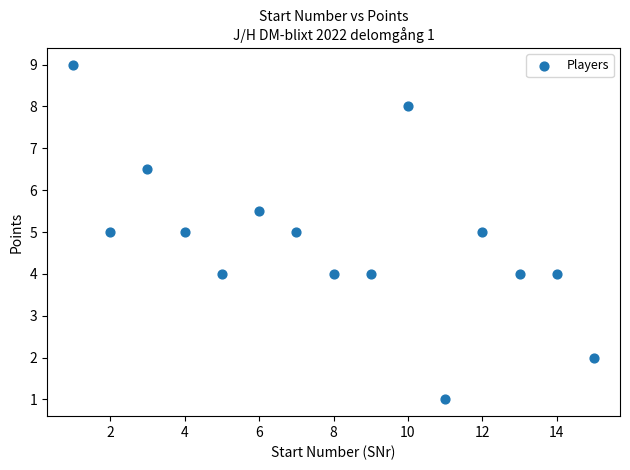

What is the range of X values (max minus min)?

14.0